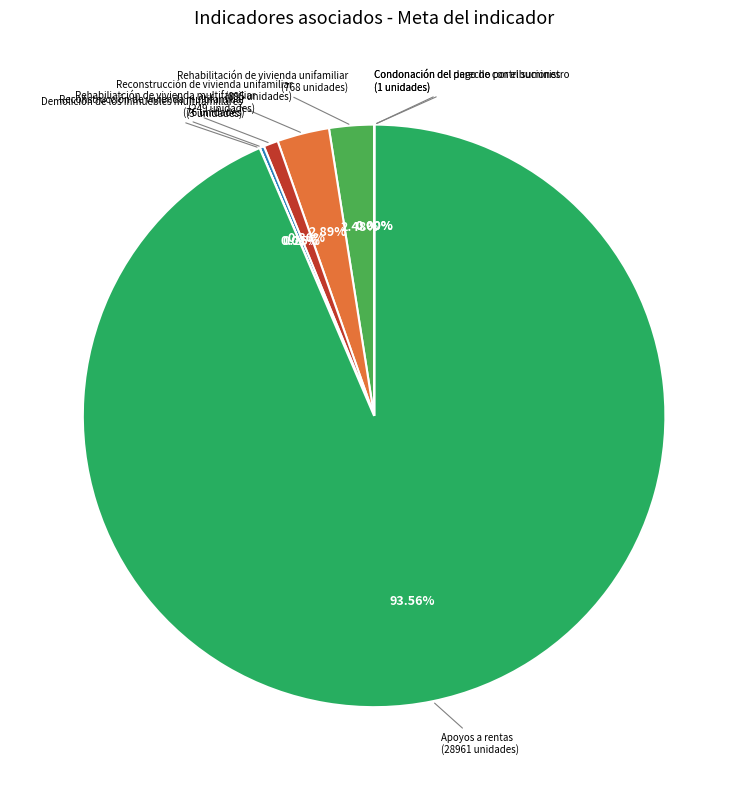

Which slice is the largest?

Apoyos a rentas